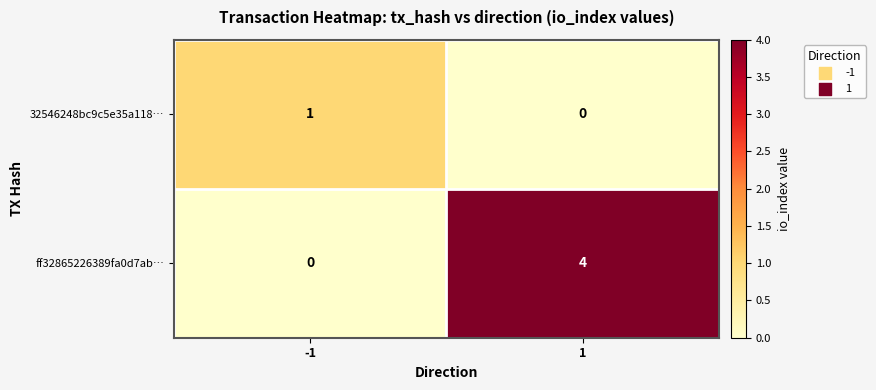

Count the number of data series in this chart.

2